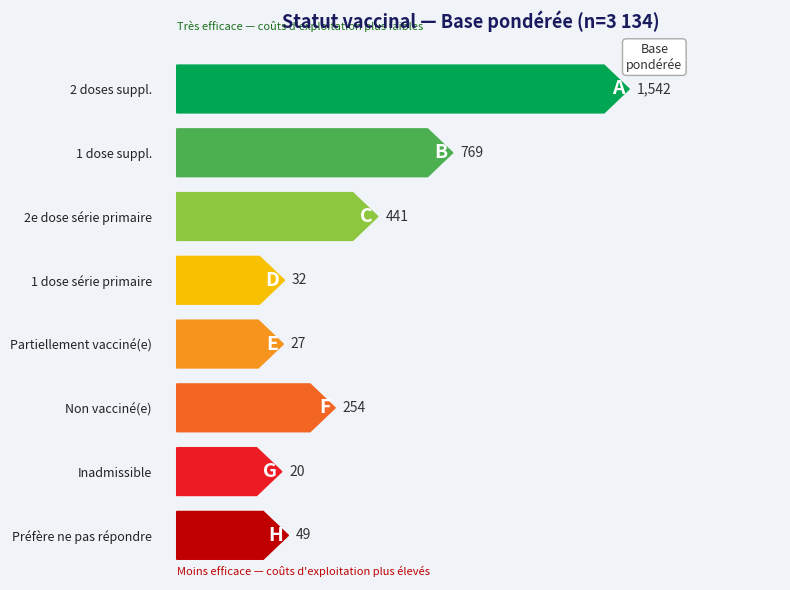

Does the chart contain any negative values?

No